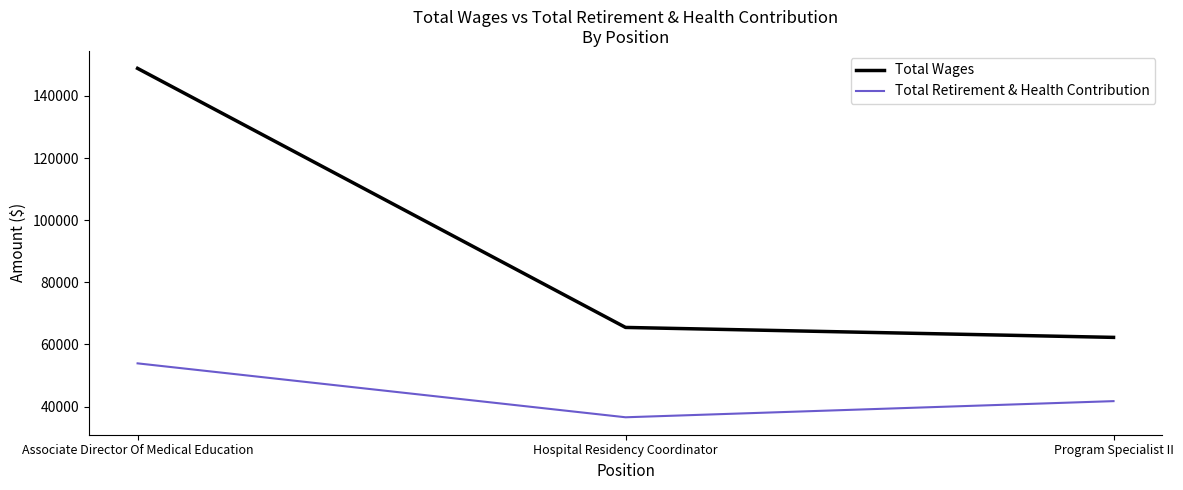

Rank the series at Hospital Residency Coordinator from lowest to highest value.

Total Retirement & Health Contribution, Total Wages